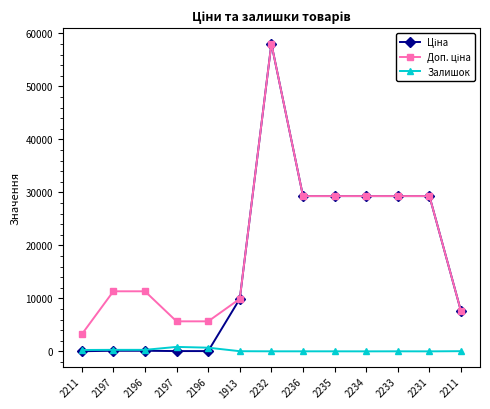

At 2197, list the series in order from largest to smallest.

Доп. ціна, Залишок, Ціна